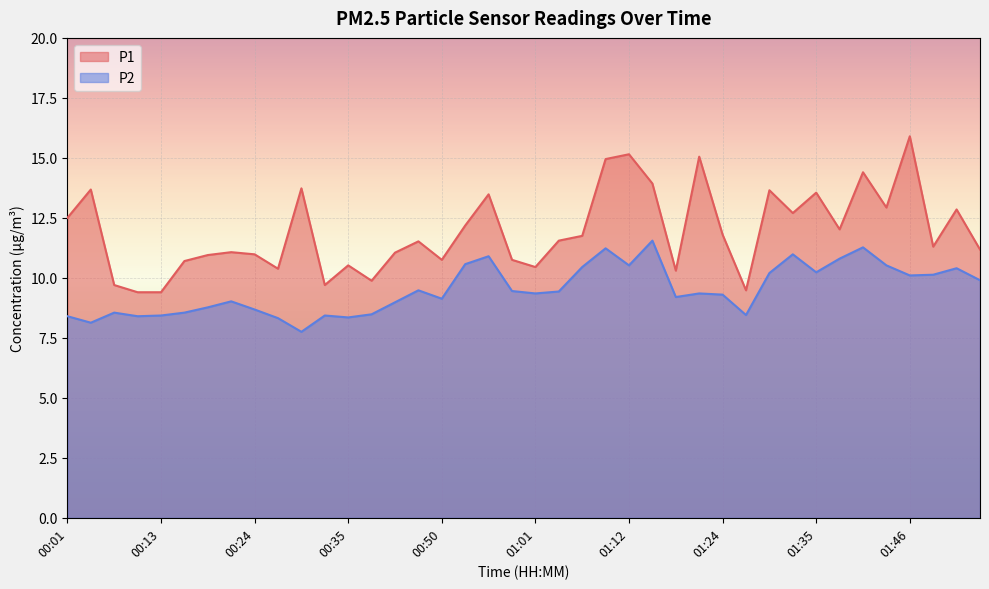

Reading right to left, list all the values displayed in this chart.

P1: 01:54=11.2	01:52=12.8	01:49=11.3	01:46=15.9	01:43=12.9	01:40=14.4	01:38=12.0	01:35=13.6	01:32=12.7	01:29=13.7	01:26=9.5	01:24=11.8	01:21=15.1	01:18=10.3	01:15=13.9	01:12=15.2	01:09=14.9	01:07=11.8	01:04=11.6	01:01=10.4	00:58=10.8	00:55=13.5	00:52=12.2	00:50=10.8	00:43=11.5	00:40=11.1	00:38=9.9	00:35=10.5	00:32=9.7	00:29=13.7	00:26=10.4	00:24=11.0	00:21=11.1	00:18=10.9	00:15=10.7	00:13=9.4	00:10=9.4	00:07=9.7	00:04=13.7	00:01=12.5
P2: 01:54=9.9	01:52=10.4	01:49=10.1	01:46=10.1	01:43=10.5	01:40=11.3	01:38=10.8	01:35=10.2	01:32=11.0	01:29=10.2	01:26=8.4	01:24=9.3	01:21=9.3	01:18=9.2	01:15=11.6	01:12=10.5	01:09=11.2	01:07=10.4	01:04=9.4	01:01=9.3	00:58=9.4	00:55=10.9	00:52=10.6	00:50=9.1	00:43=9.5	00:40=9.0	00:38=8.5	00:35=8.3	00:32=8.4	00:29=7.8	00:26=8.3	00:24=8.7	00:21=9.0	00:18=8.8	00:15=8.6	00:13=8.4	00:10=8.4	00:07=8.6	00:04=8.1	00:01=8.4